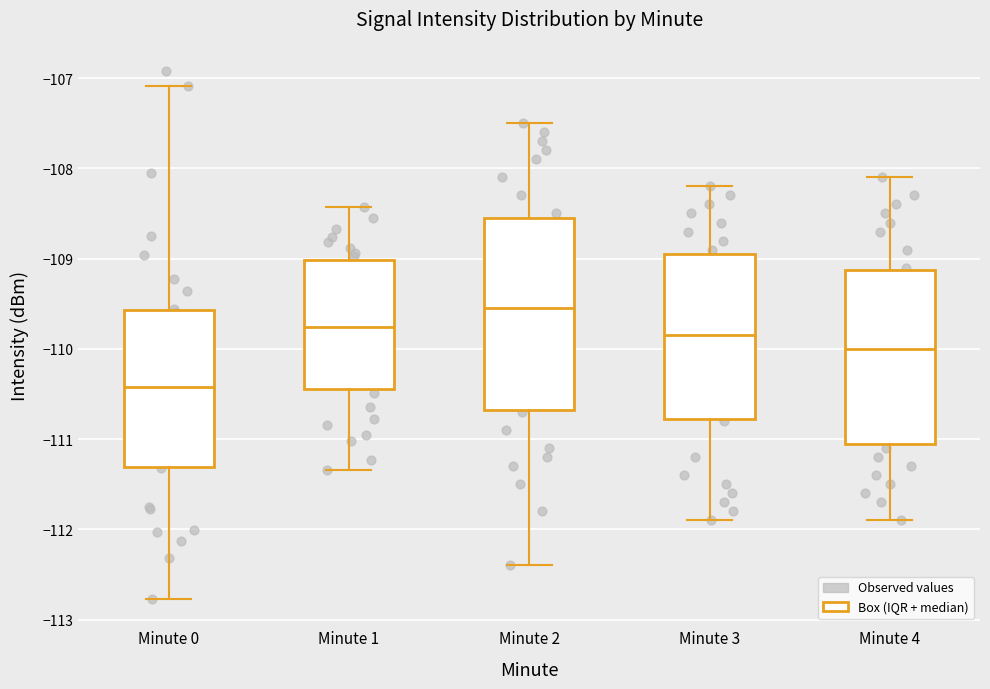

Which box is the tallest, from its lower edge to its upper edge?

Minute 2